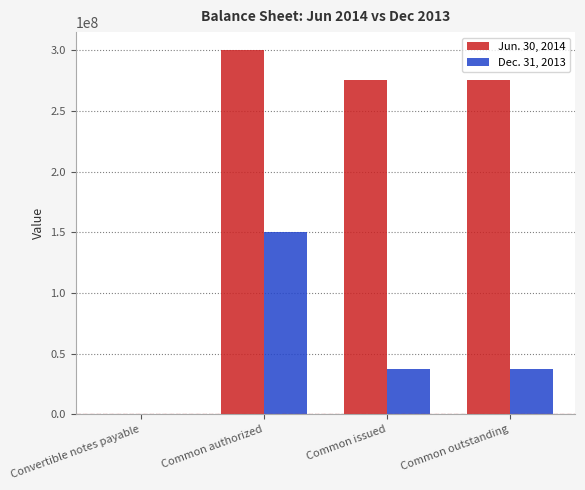

What is the spread (max minus min) of values at Convertible notes payable?

63050